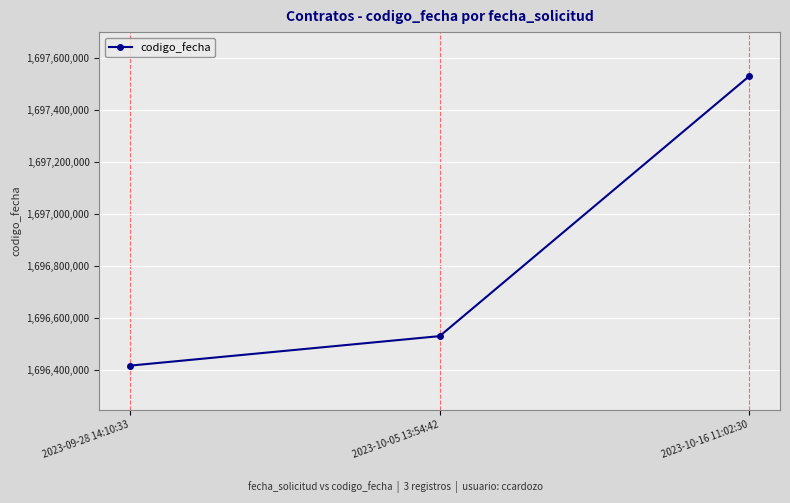

Rank the categories by value from lowest to highest.

2023-09-28 14:10:33, 2023-10-05 13:54:42, 2023-10-16 11:02:30